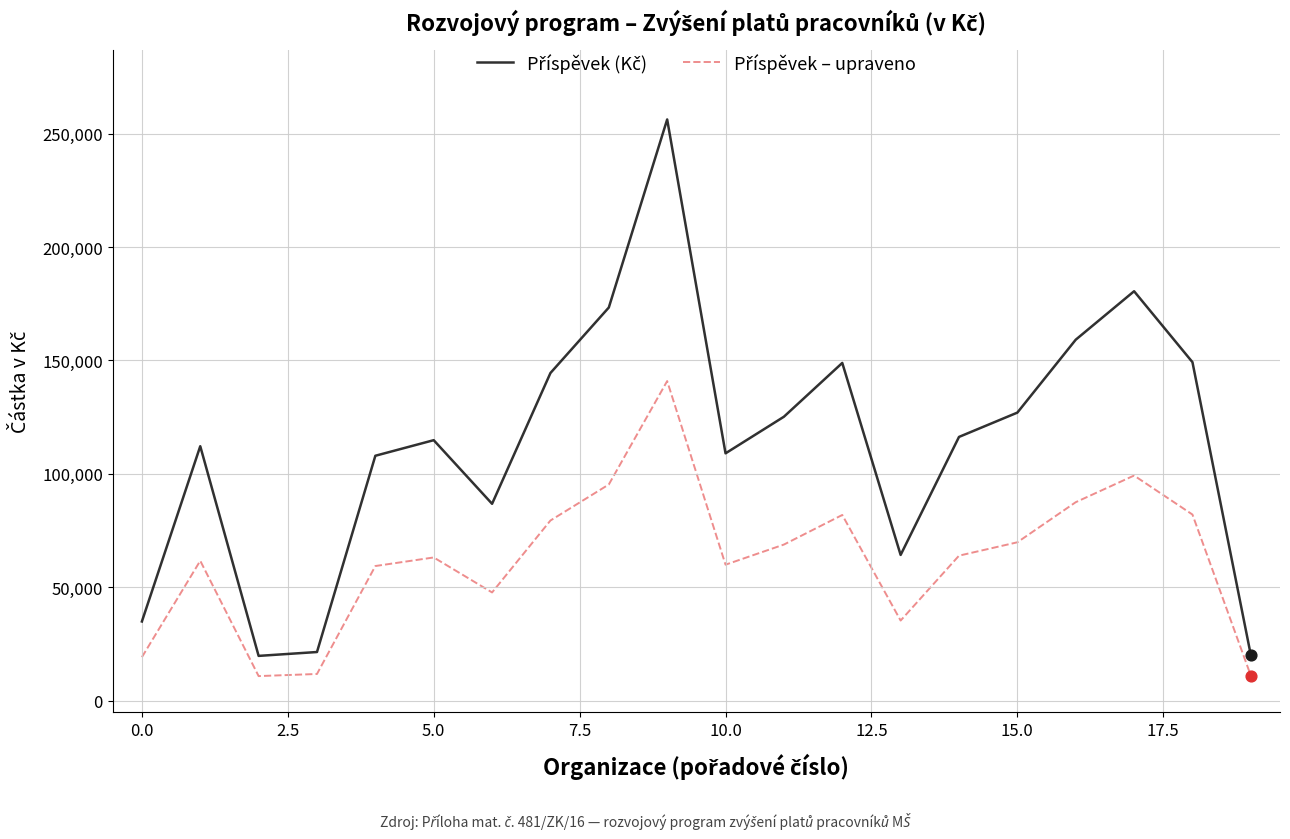

At how many categories does at least one series exceed 93367?

14